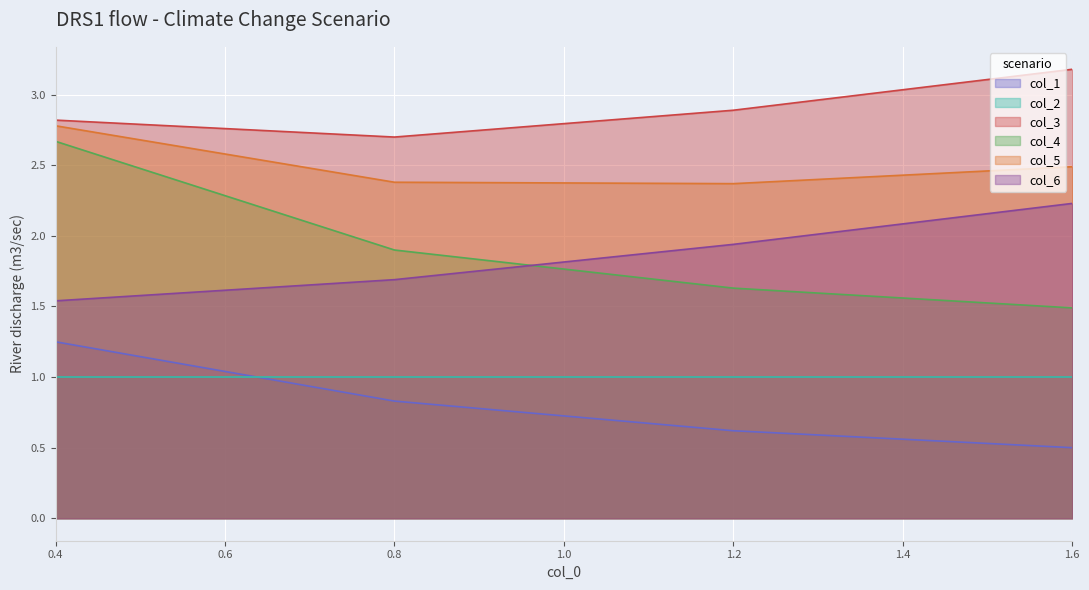

Rank the series at 0.8 from lowest to highest value.

col_1, col_2, col_6, col_4, col_5, col_3